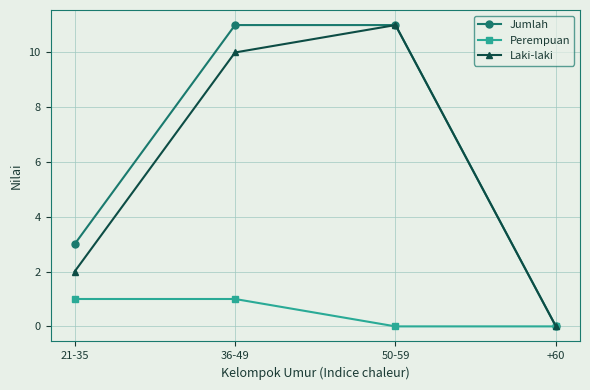

True or false: Laki-laki has a value of 0 at +60.

True